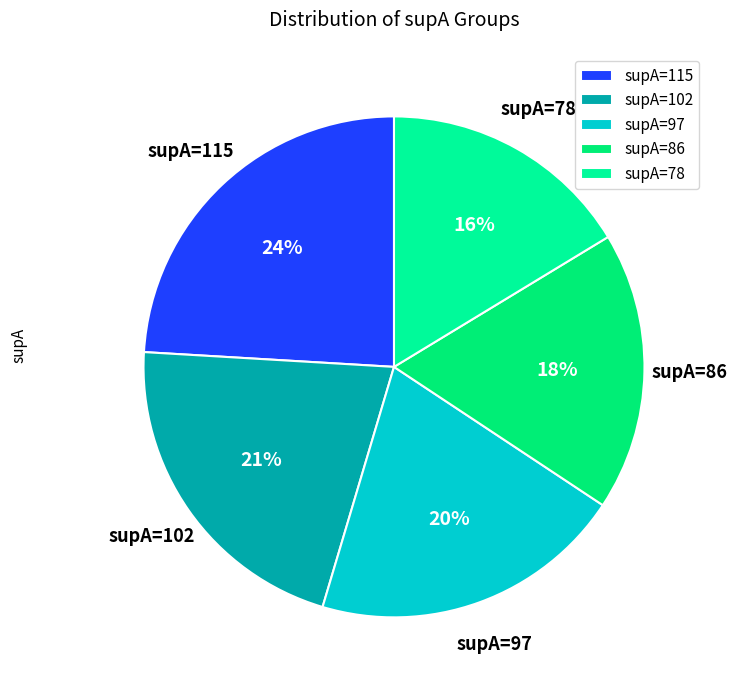

What is the ratio of the value at supA=97 to the value at supA=78?

1.2